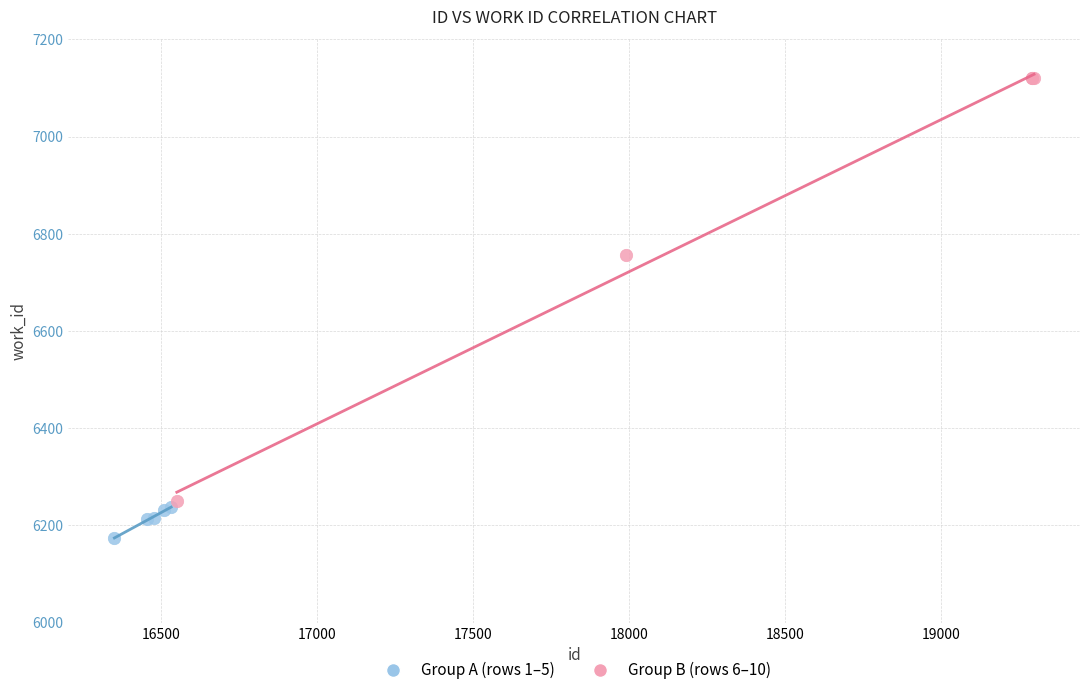

Which series contains the lowest Y value?

Group A (rows 1–5)